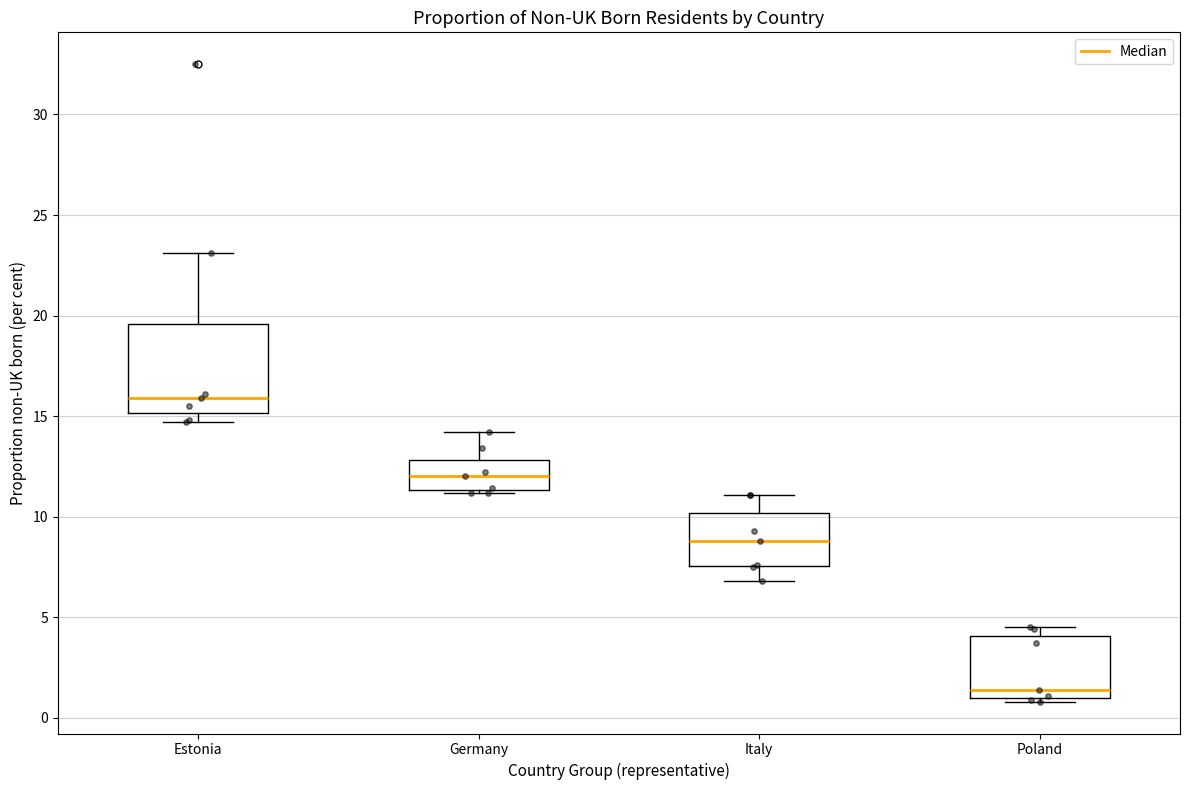

Where is the lower edge of the box for Poland on the y-axis? The values are not printed on the chart, so give them approximately, as read against the axis.

1.0